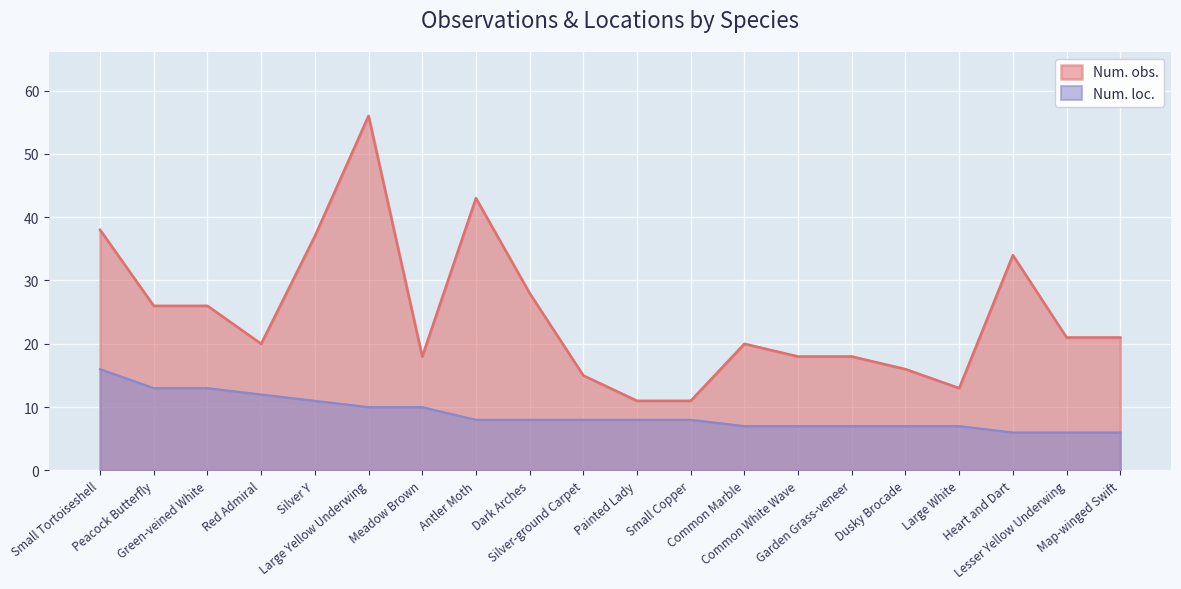

At which category does the chart reach its peak across all series?

Large Yellow Underwing